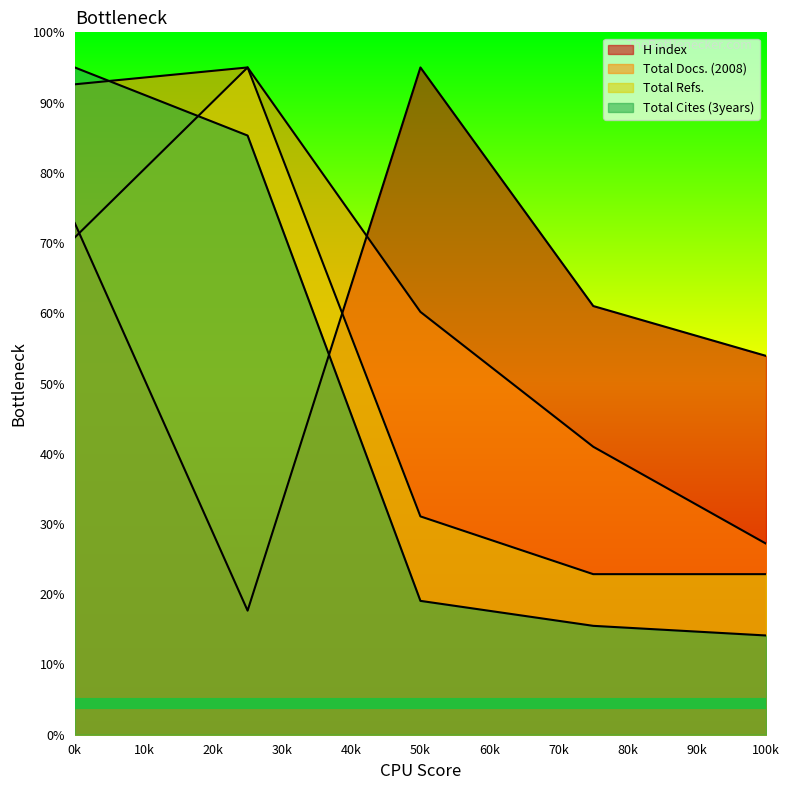

How many lines are shown in the chart?

4